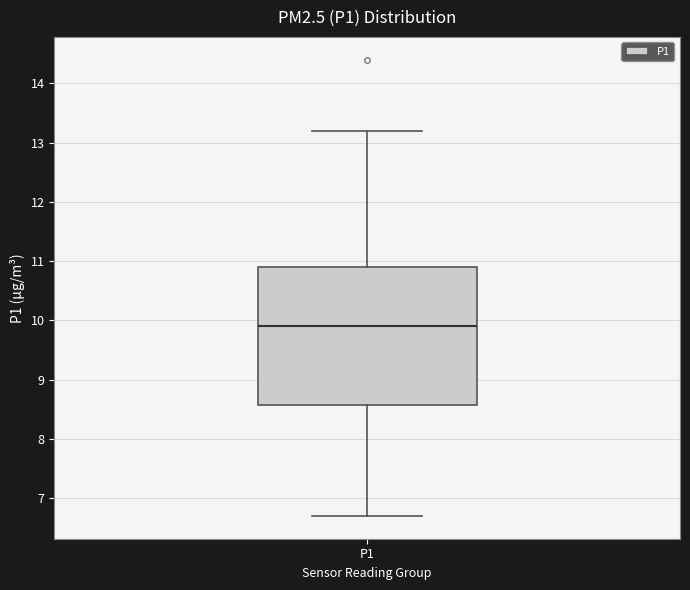

Read this box plot against the y-axis: the position of the median line, the range covered by the box, and the ends of both whiskers. The values are not printed on the chart, so give them approximately, as read against the axis.

median 9.9, box 8.6 to 10.9, whiskers 6.7 to 13.2